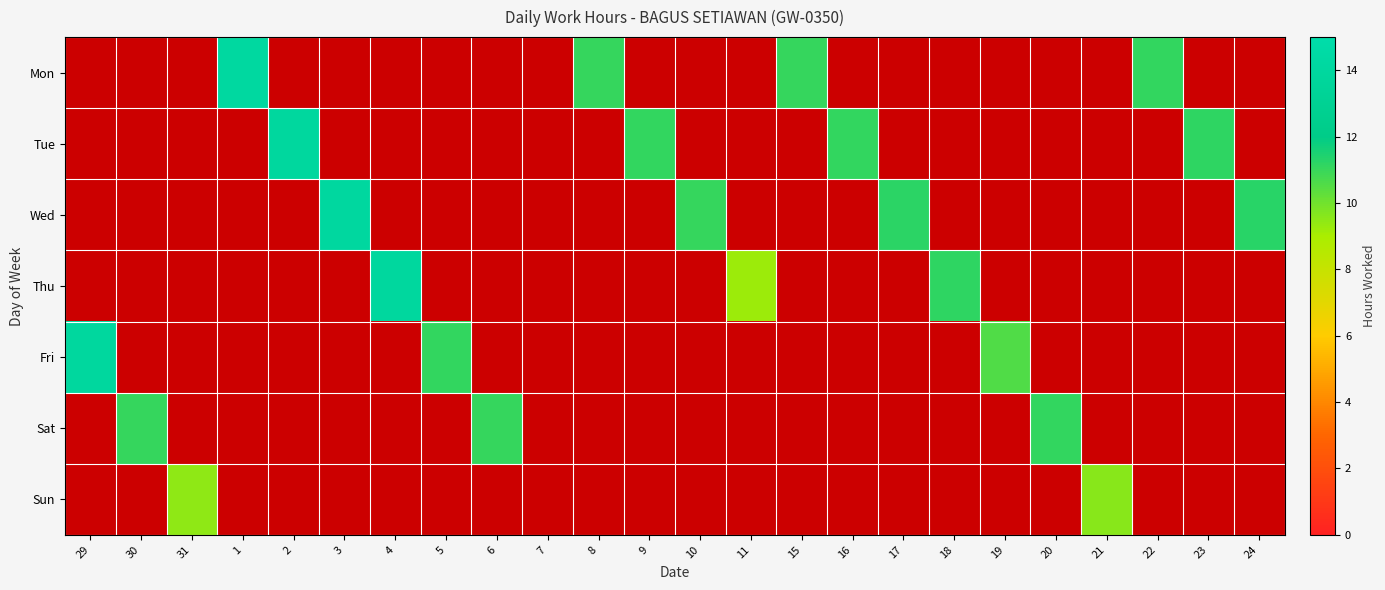

What is the sum of the 16 values at Wed and Tue?

11.1